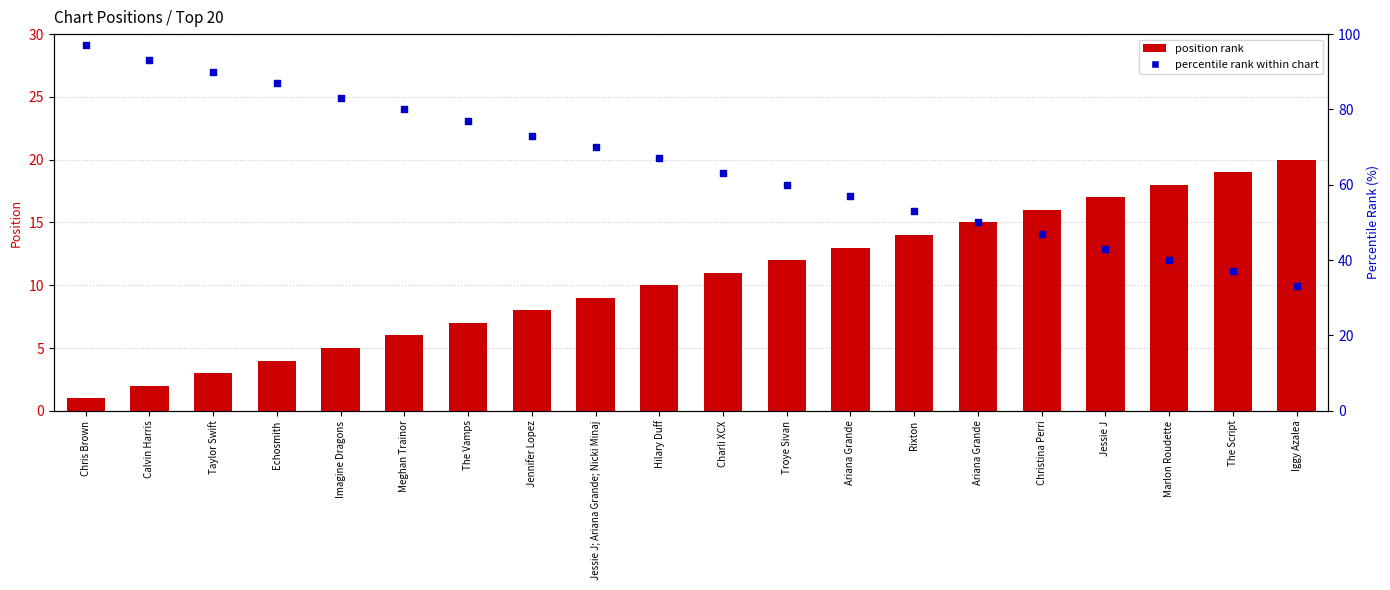

What are all the series names shown in the legend?

position rank, percentile rank within chart